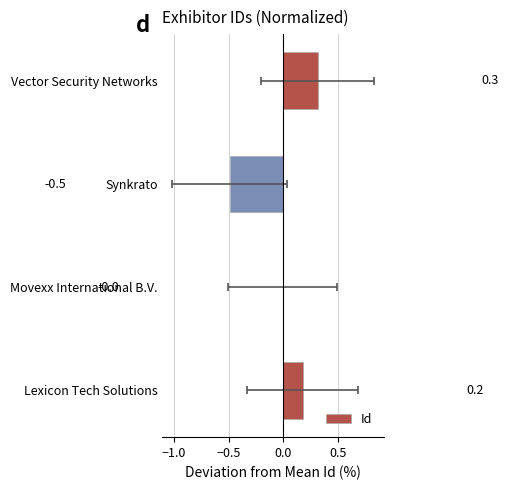

How many bars are there in total?

4